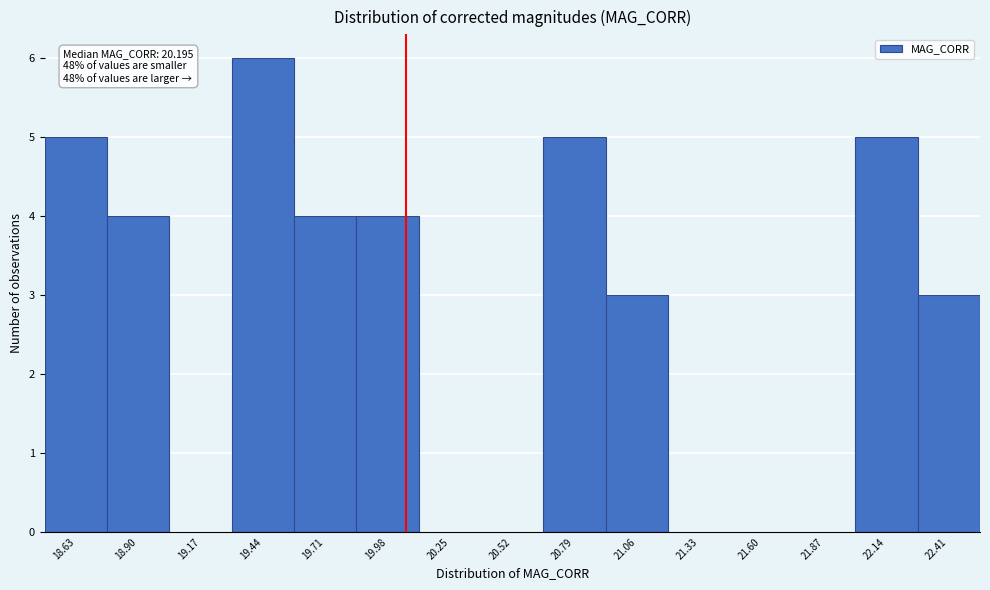

Reading right to left, list all the values displayed in this chart.

22.41=3	22.14=5	21.87=0	21.60=0	21.33=0	21.06=3	20.79=5	20.52=0	20.25=0	19.98=4	19.71=4	19.44=6	19.17=0	18.90=4	18.63=5